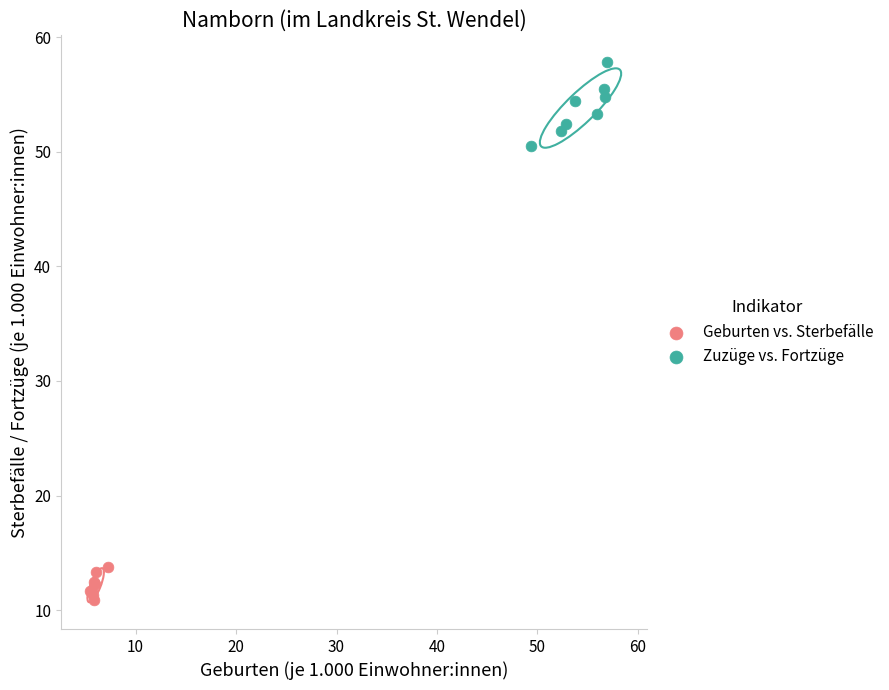

Which series contains the highest Y value?

Zuzüge vs. Fortzüge